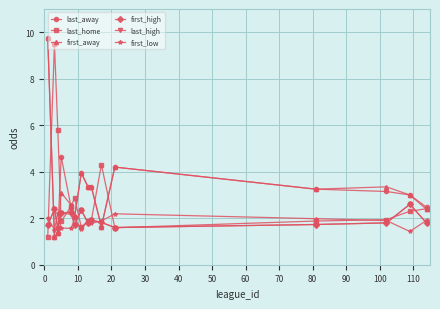

True or false: last_away and last_high cross at least once.

True